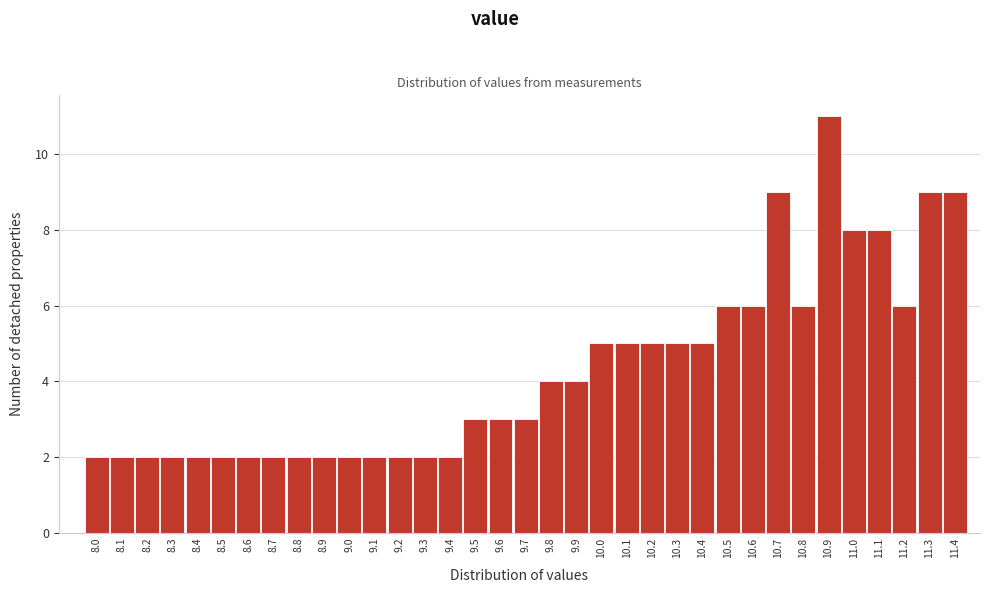

What is the label of the 35th bar from the left?

11.4